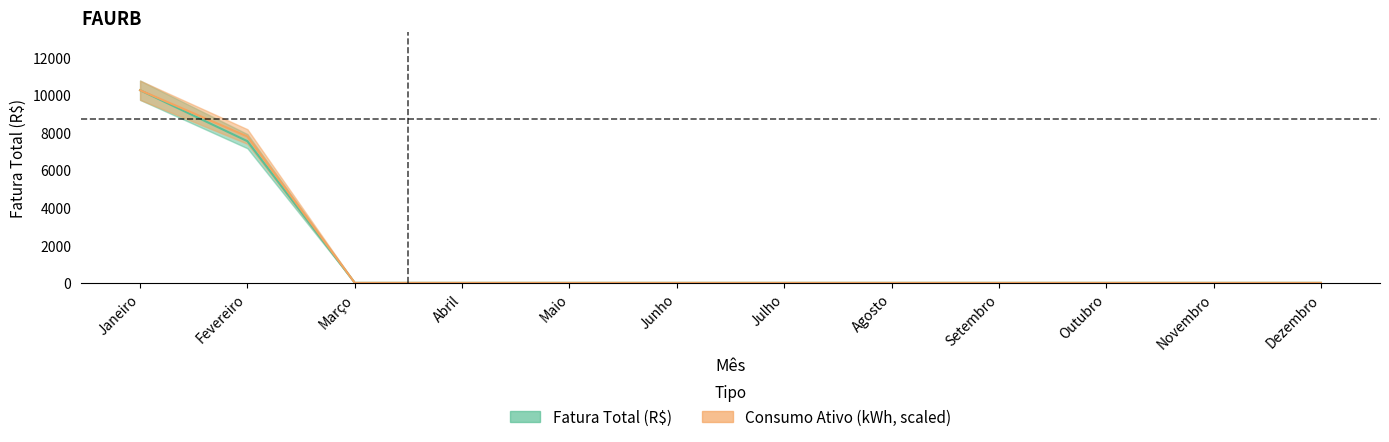

Which series changed the most between Junho and Novembro?

Fatura Total (R$)